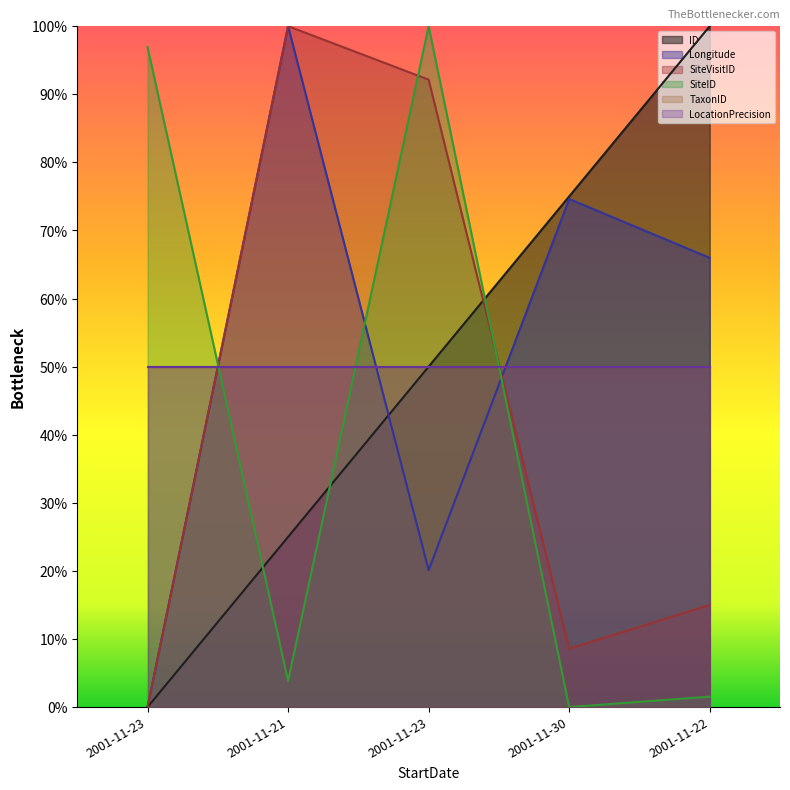

What is the sum of the SiteID values at 2001-11-21 and 2001-11-23?

1.0